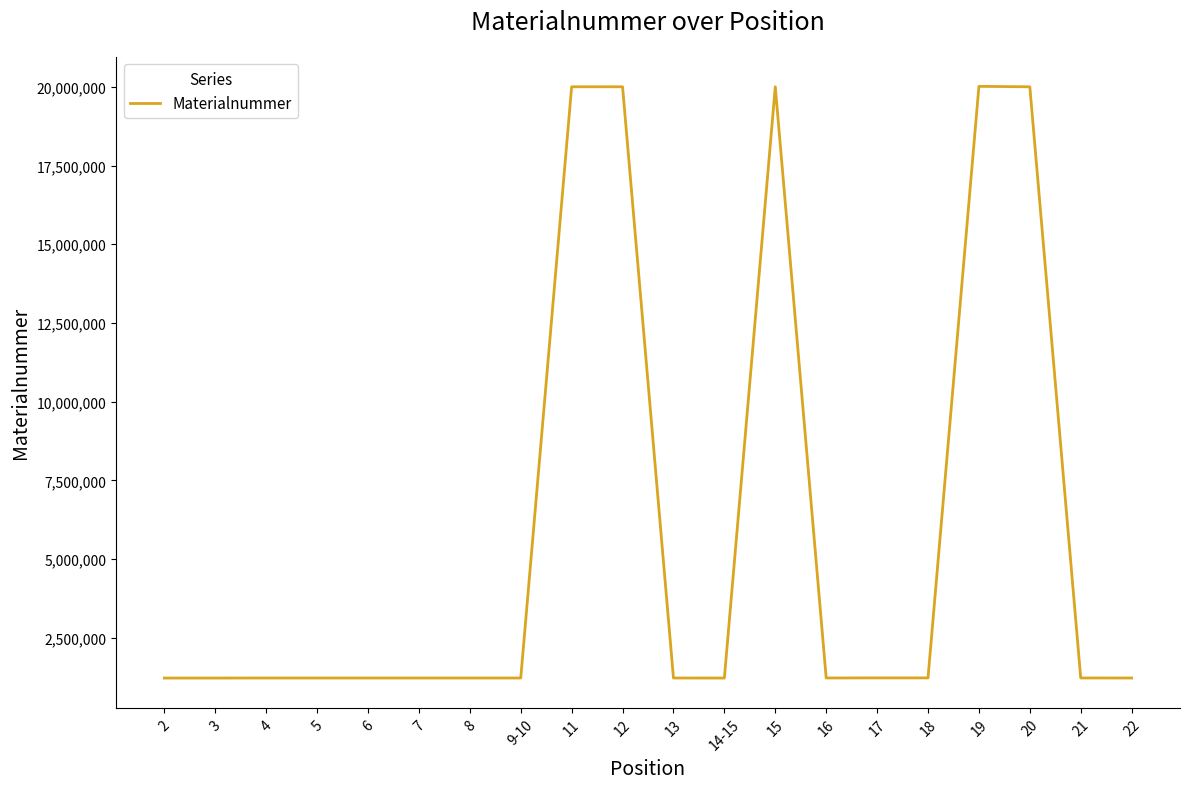

At which label does the data first exceed 1221623?

11